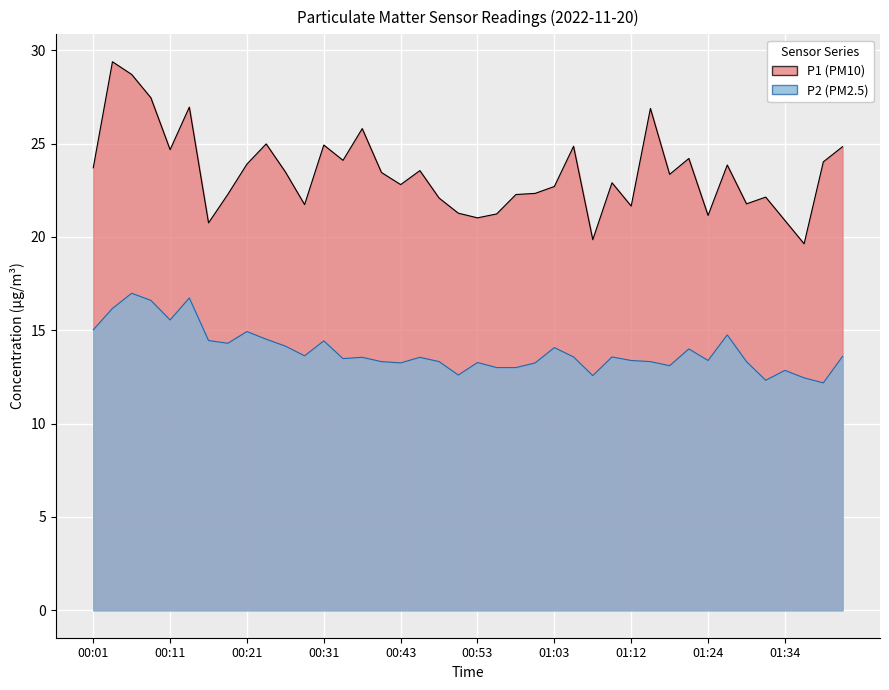

Count the number of data series in this chart.

2